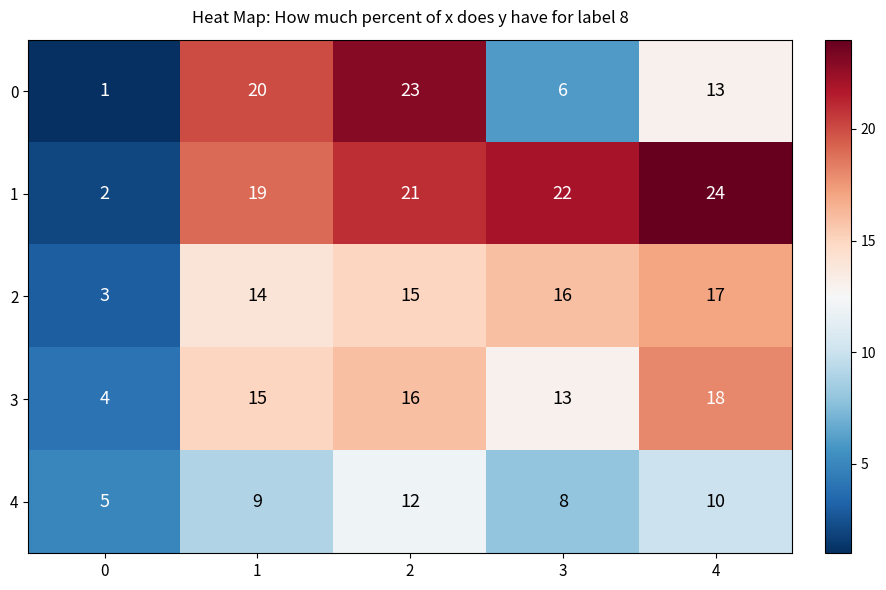

Is it true that 3 equals 18 at 4?

True